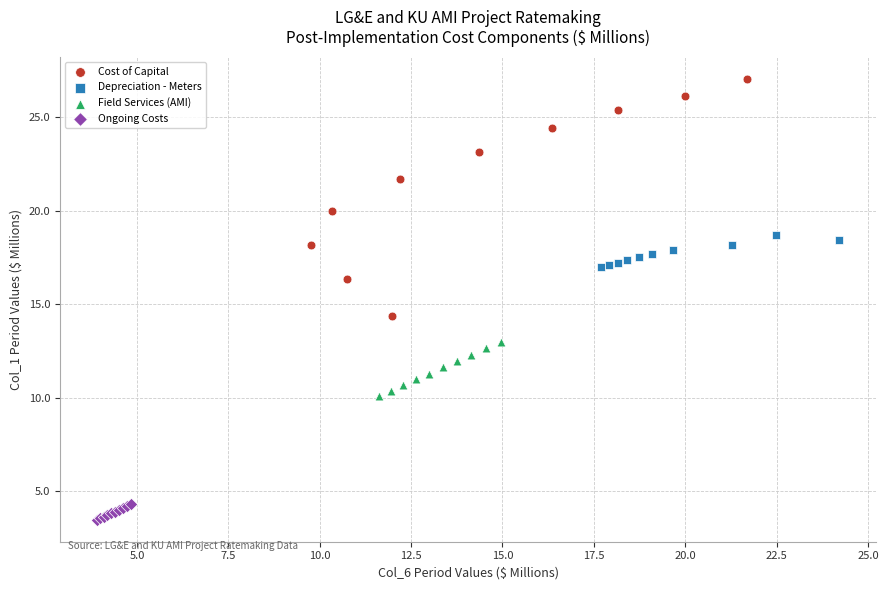

Which series contains the highest Y value?

Cost of Capital